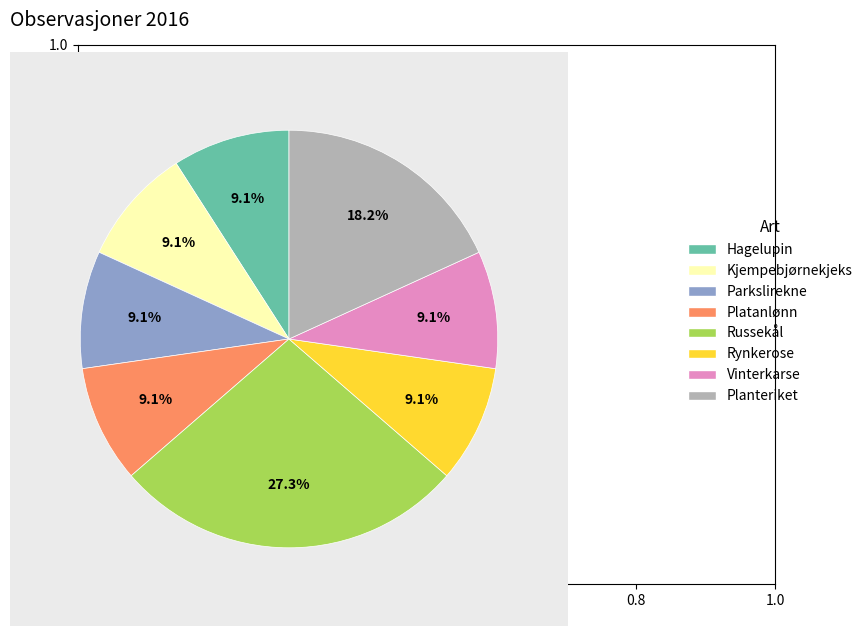

What portion of the pie excludes Russekål?

72.7%